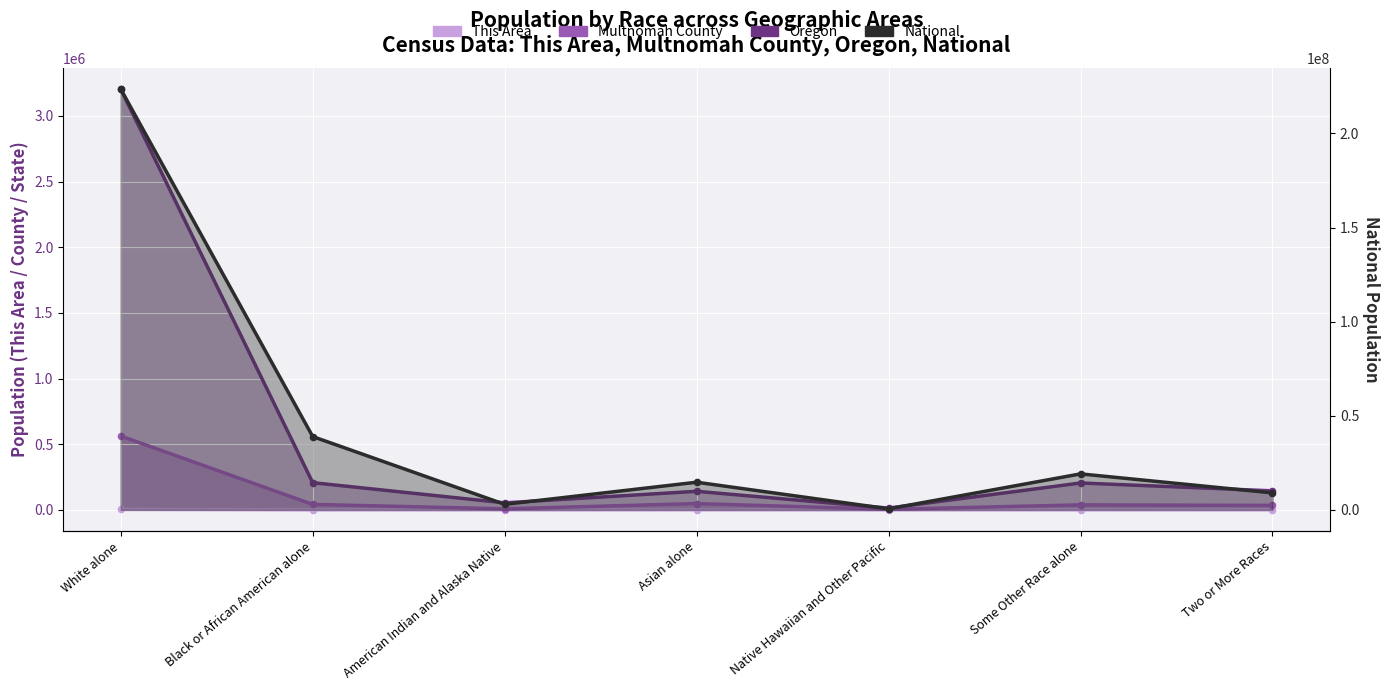

At which category is the sum across all series the highest?

White alone